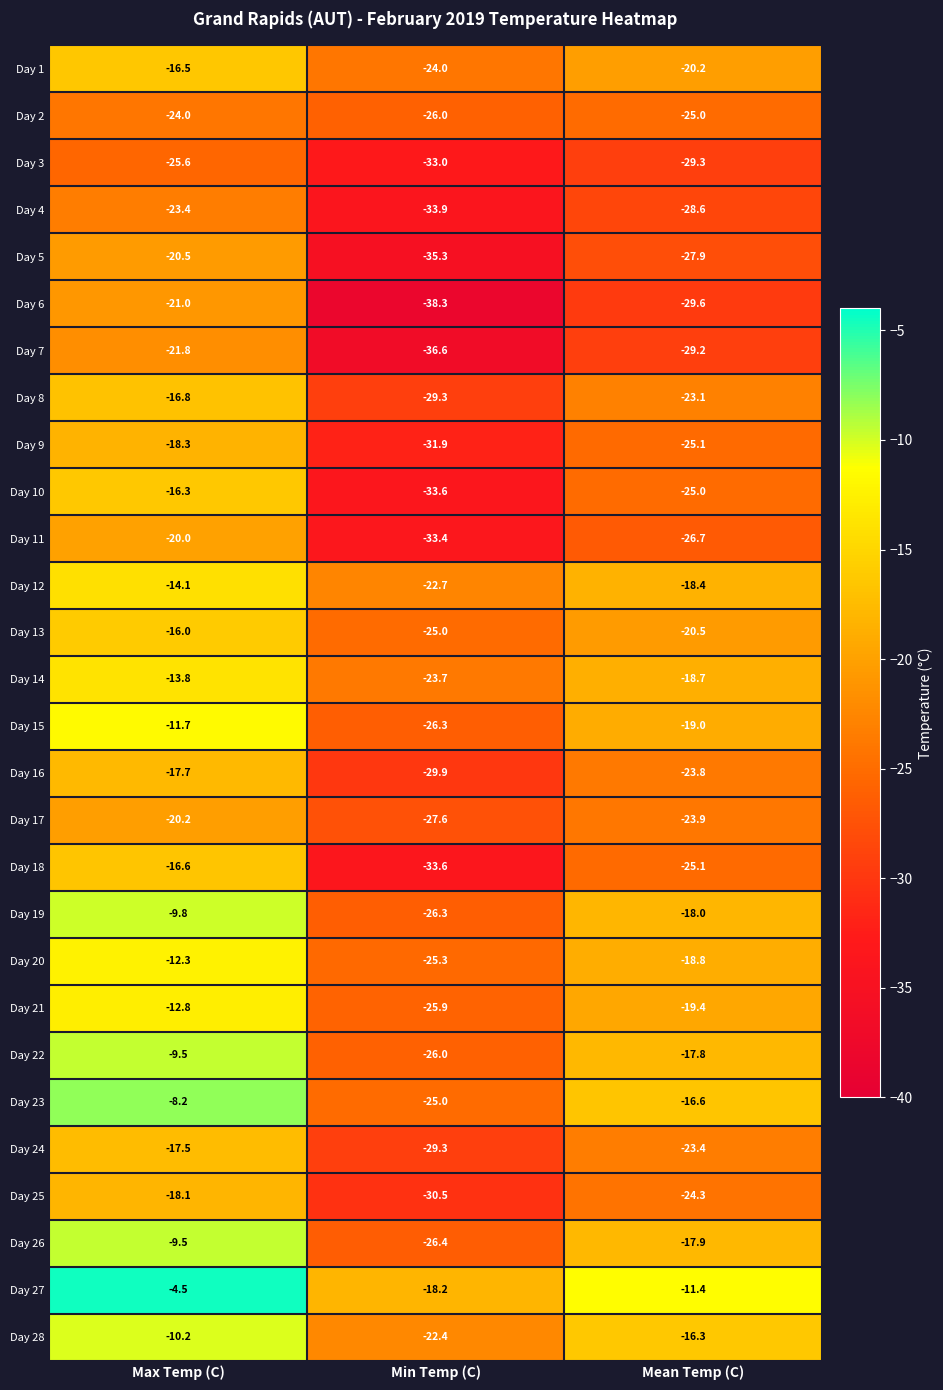

What value does the Day 20 series have at Mean Temp (C)?

-18.8